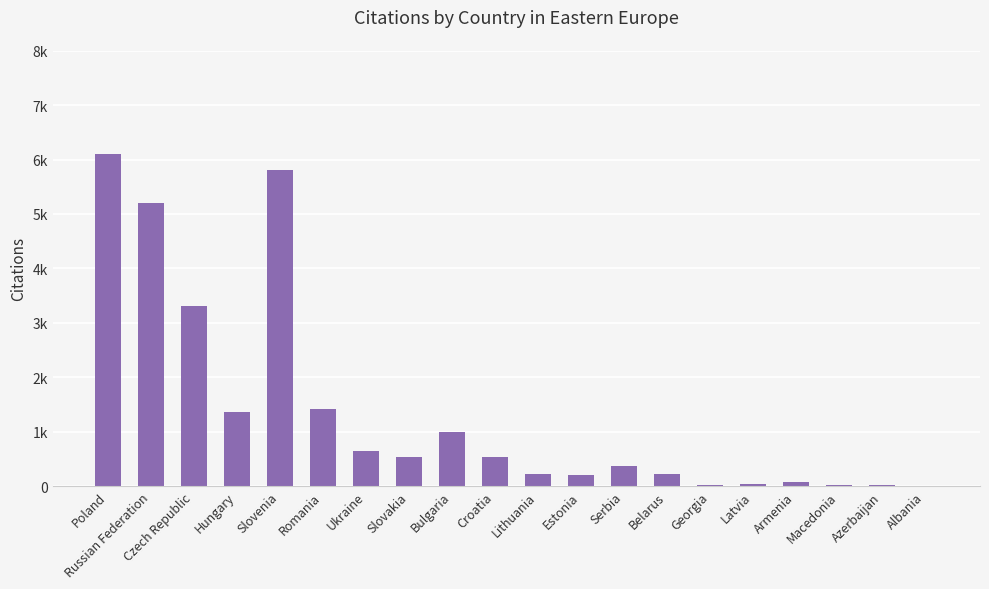

What is the maximum value shown in the chart?

6111